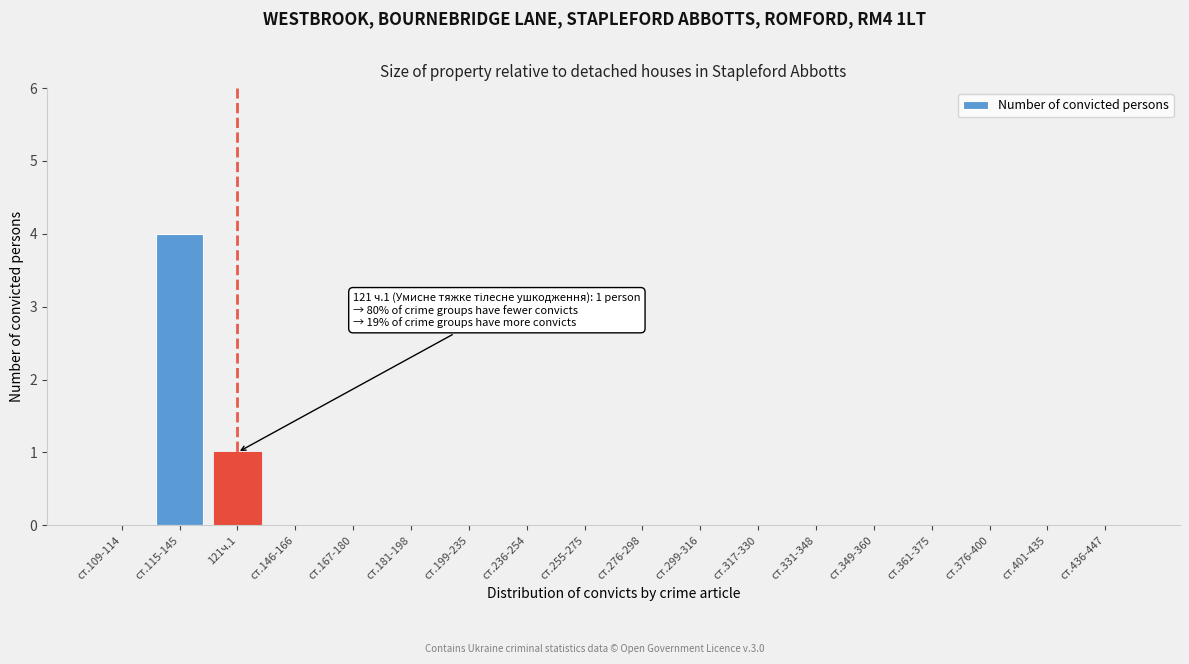

Reading left to right, transcribe all the data shown in this chart.

ст.109-114=0	ст.115-145=4	121ч.1=1	ст.146-166=0	ст.167-180=0	ст.181-198=0	ст.199-235=0	ст.236-254=0	ст.255-275=0	ст.276-298=0	ст.299-316=0	ст.317-330=0	ст.331-348=0	ст.349-360=0	ст.361-375=0	ст.376-400=0	ст.401-435=0	ст.436-447=0